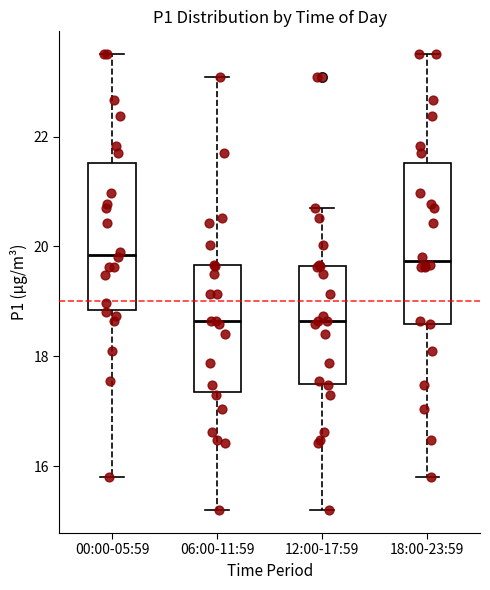

Where does the median line of the box for 06:00-11:59 sit on the y-axis? The values are not printed on the chart, so give them approximately, as read against the axis.

18.6